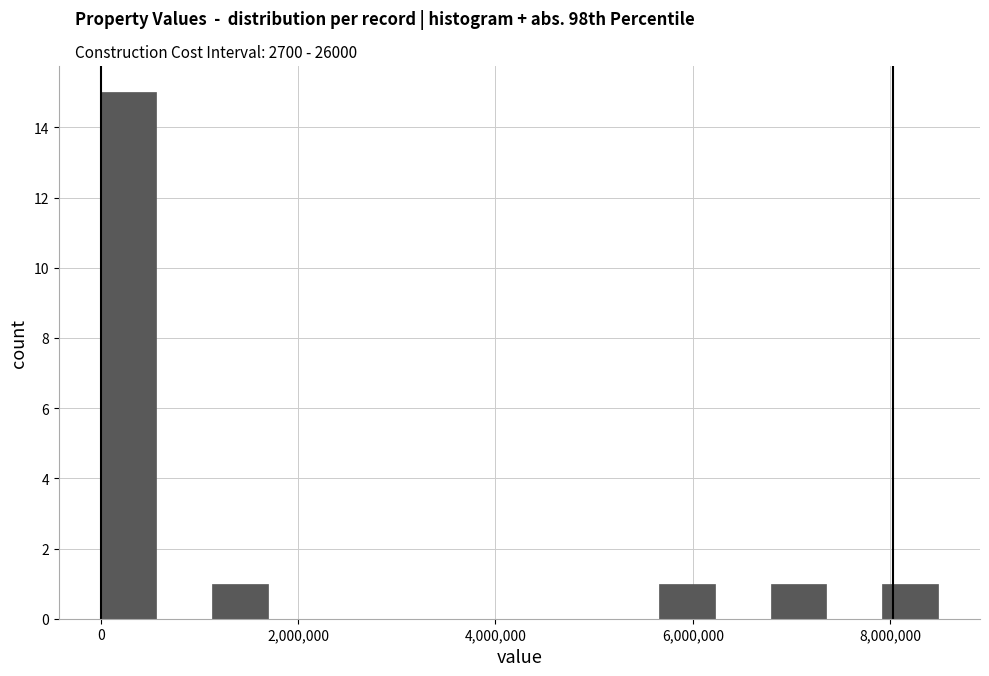

Around what value on the x-axis is the tallest bar? Give the approximate position of its centre, as read against the axis.

200000